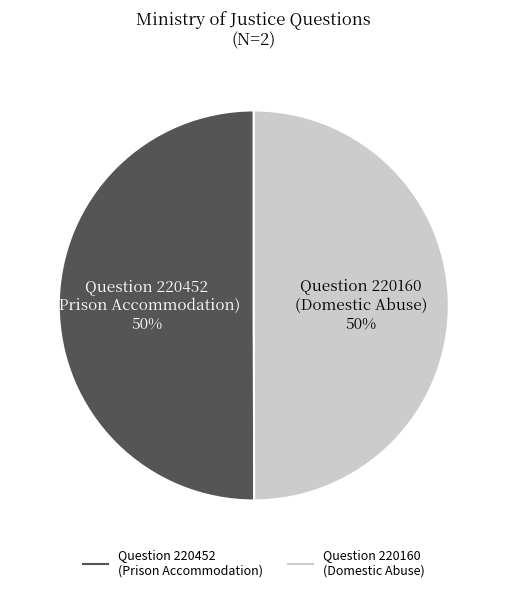

What is the ratio of the value at Question 220452 (Prison Accommodation) to the value at Question 220160 (Domestic Abuse)?

1.0